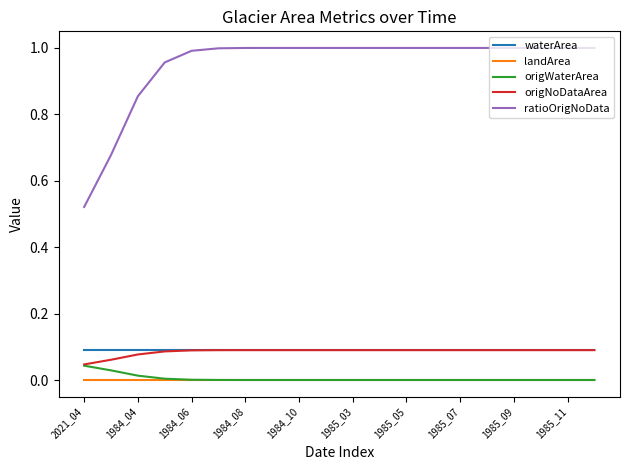

True or false: ratioOrigNoData and origNoDataArea cross at least once.

False